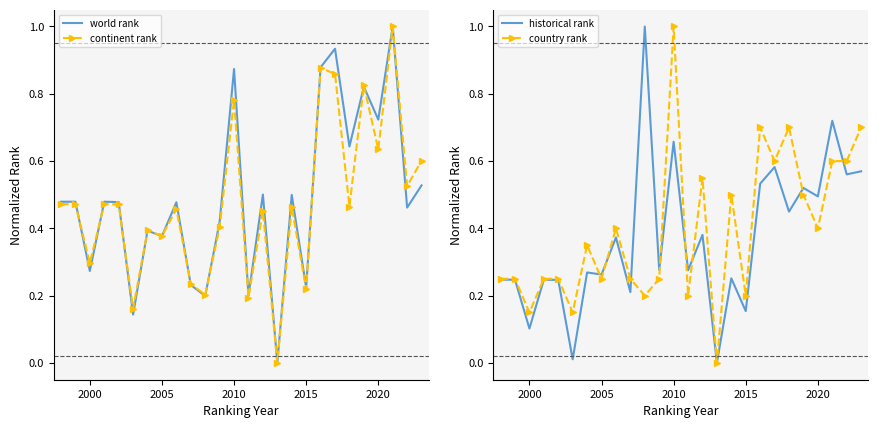

What is the highest value of the continent rank series?

1.0